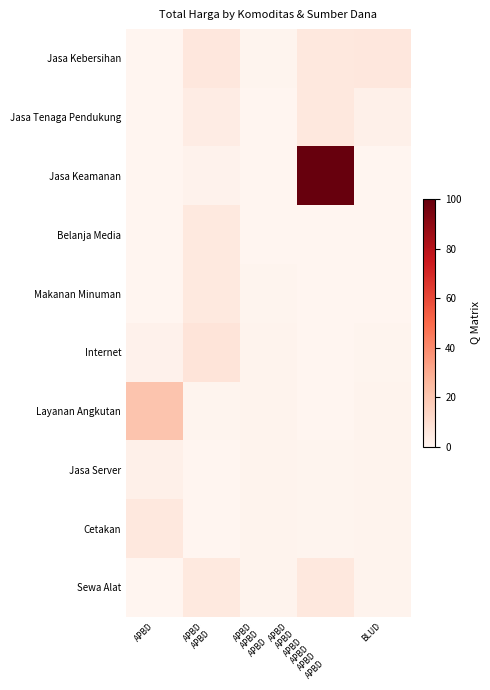

What is the spread (max minus min) of values at APBD?

21.0